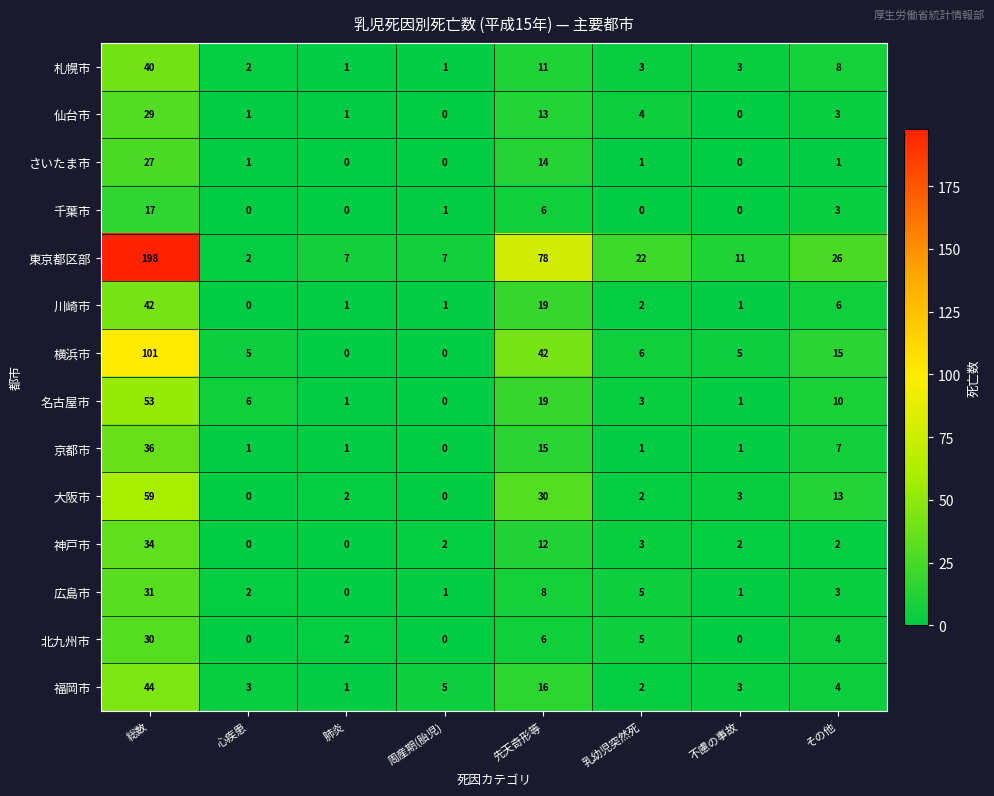

What is the average value of the 北九州市 series?

6